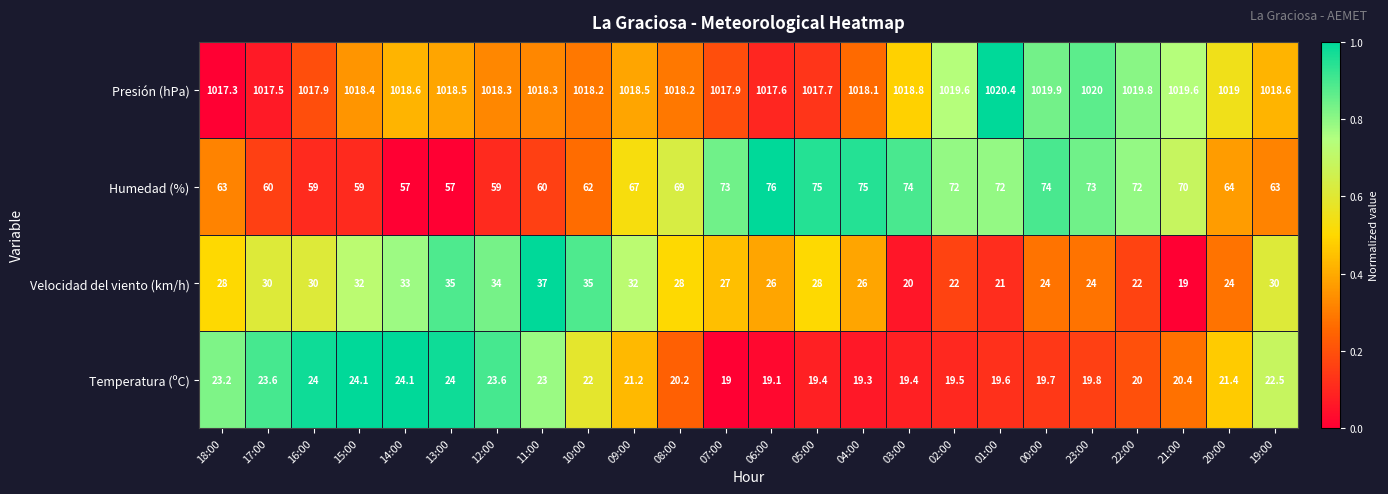

Count the number of data series in this chart.

4